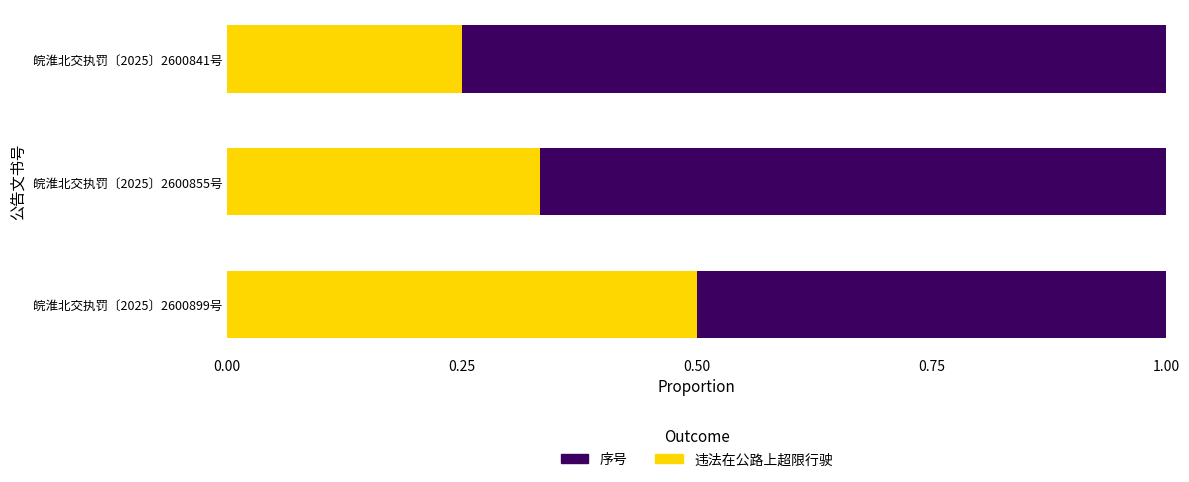

What is the total value across all series at 皖淮北交执罚〔2025〕2600841号?

1.0